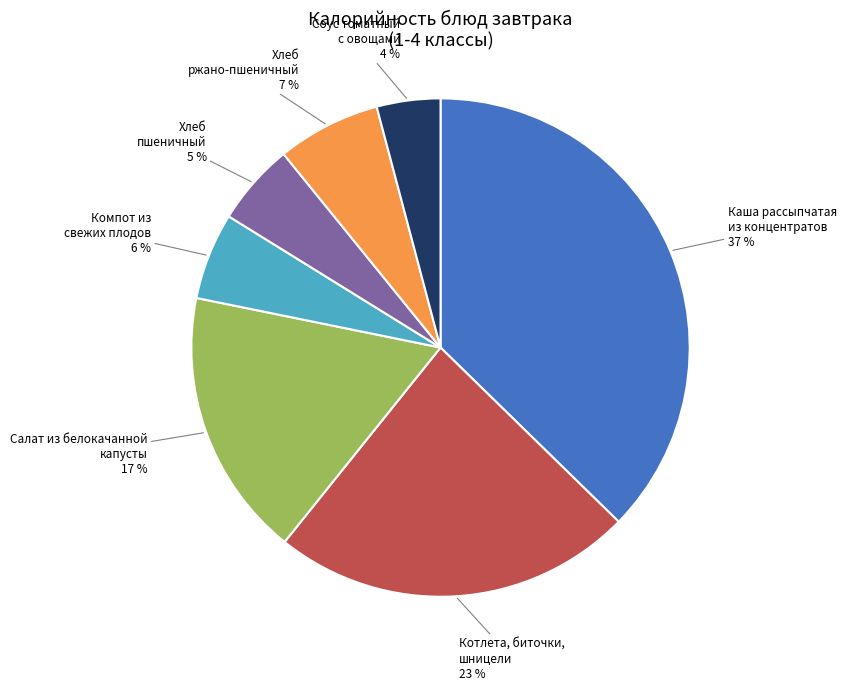

To the nearest percent, what is the difference between the largest and smallest slice percentages?

33%